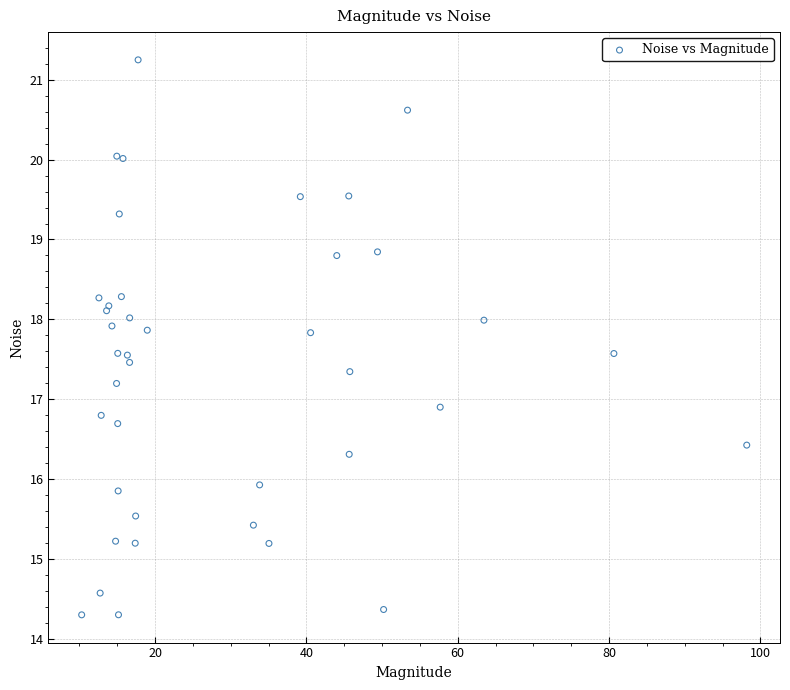

What Y value in the scatter plot is closest to 17?

16.9